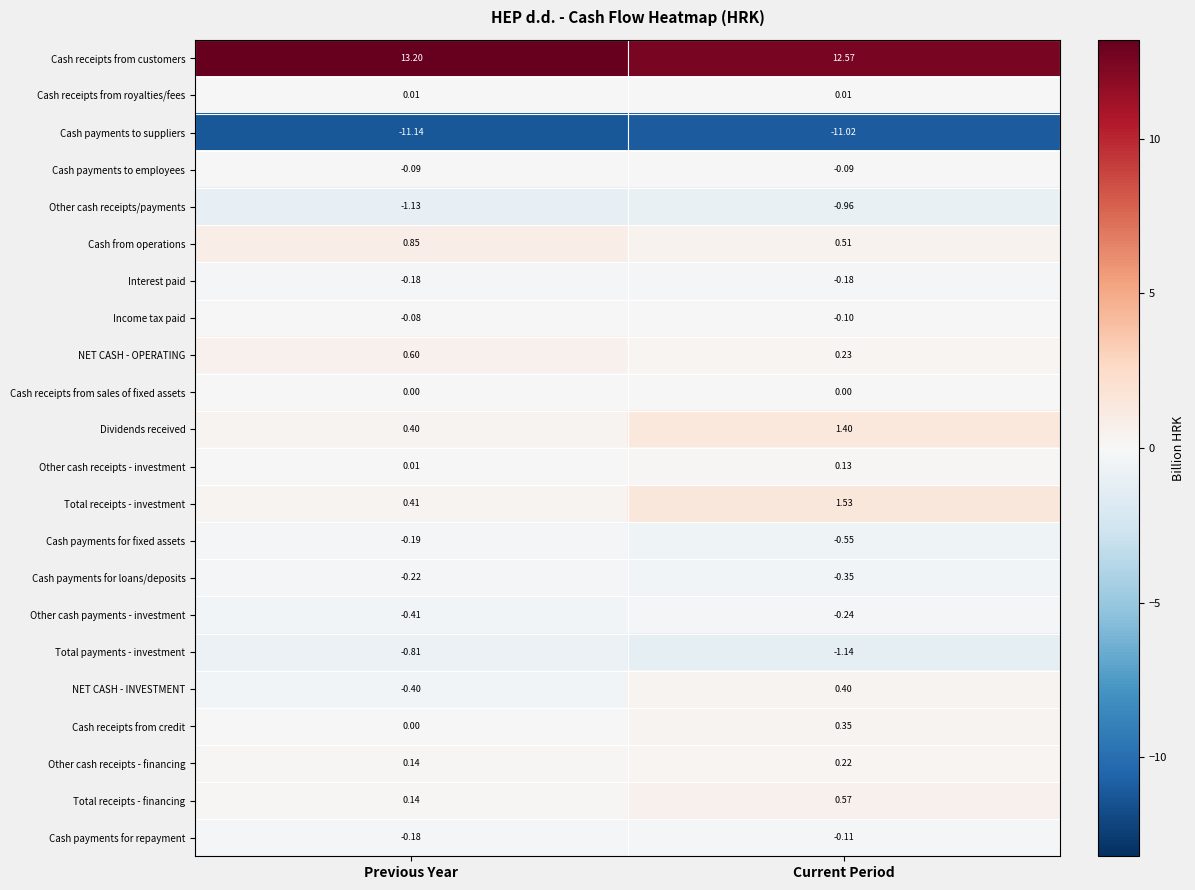

What is the spread (max minus min) of values at Current Period?

23.6